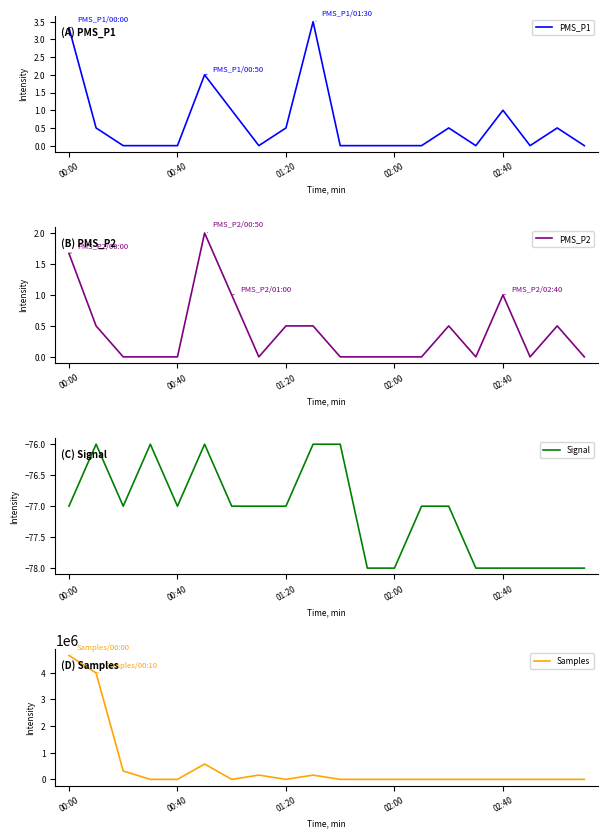

Where is PMS_P1 nearest to the value 1?

6